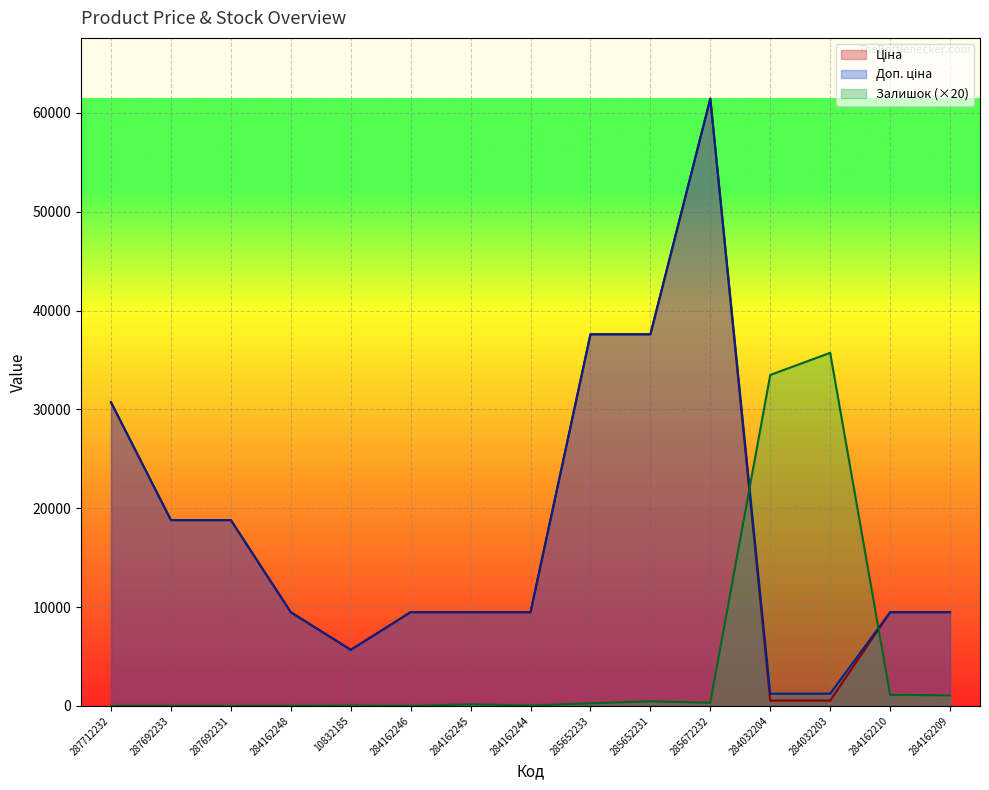

Rank the categories by Ціна value from highest to lowest.

285672232, 285652233, 285652231, 287712232, 287692233, 287692231, 284162248, 284162246, 284162245, 284162244, 284162210, 284162209, 10832185, 284032204, 284032203